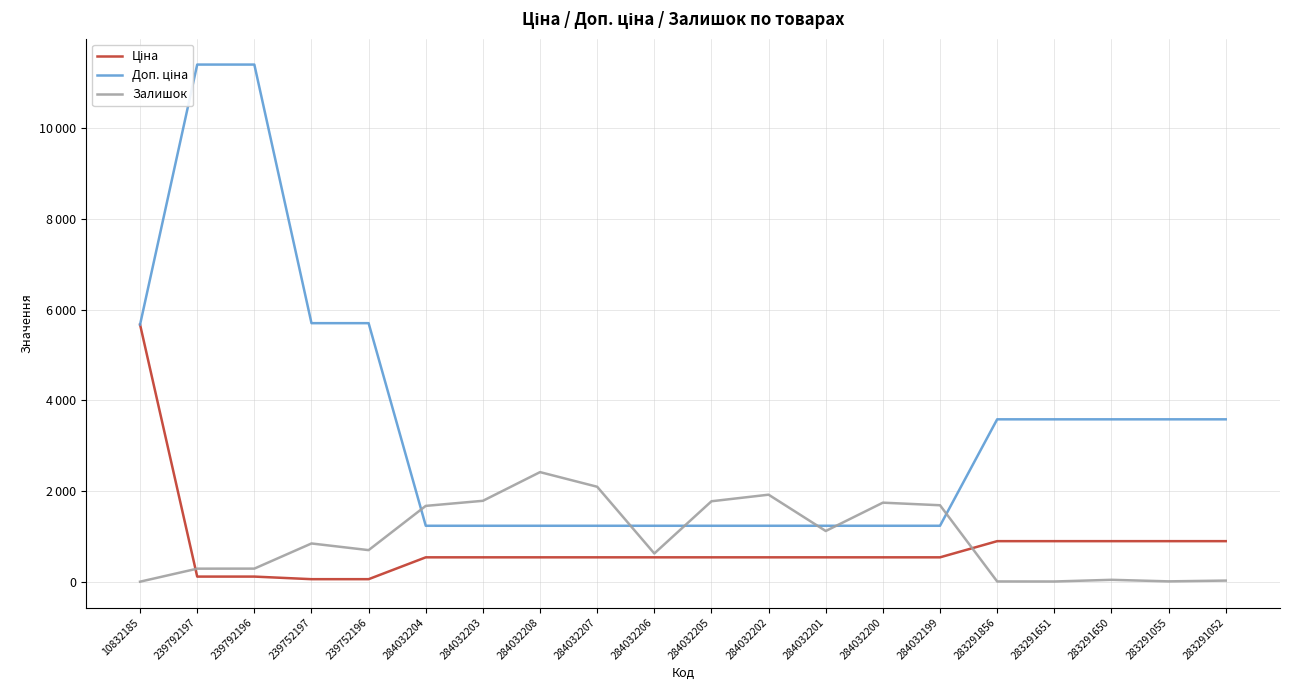

How many data points does each series have?

20